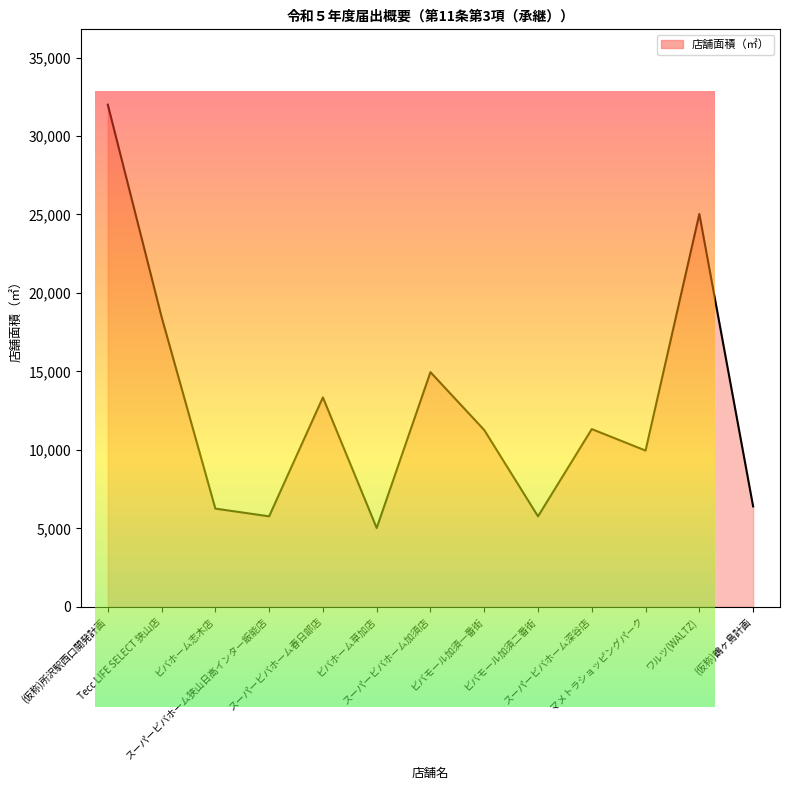

How many lines are shown in the chart?

1